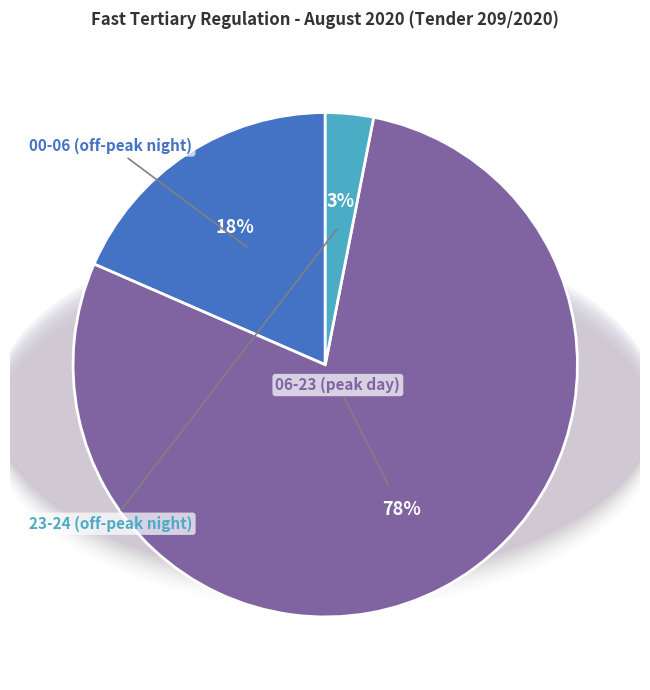

To the nearest percent, what is the average slice percentage?

33%